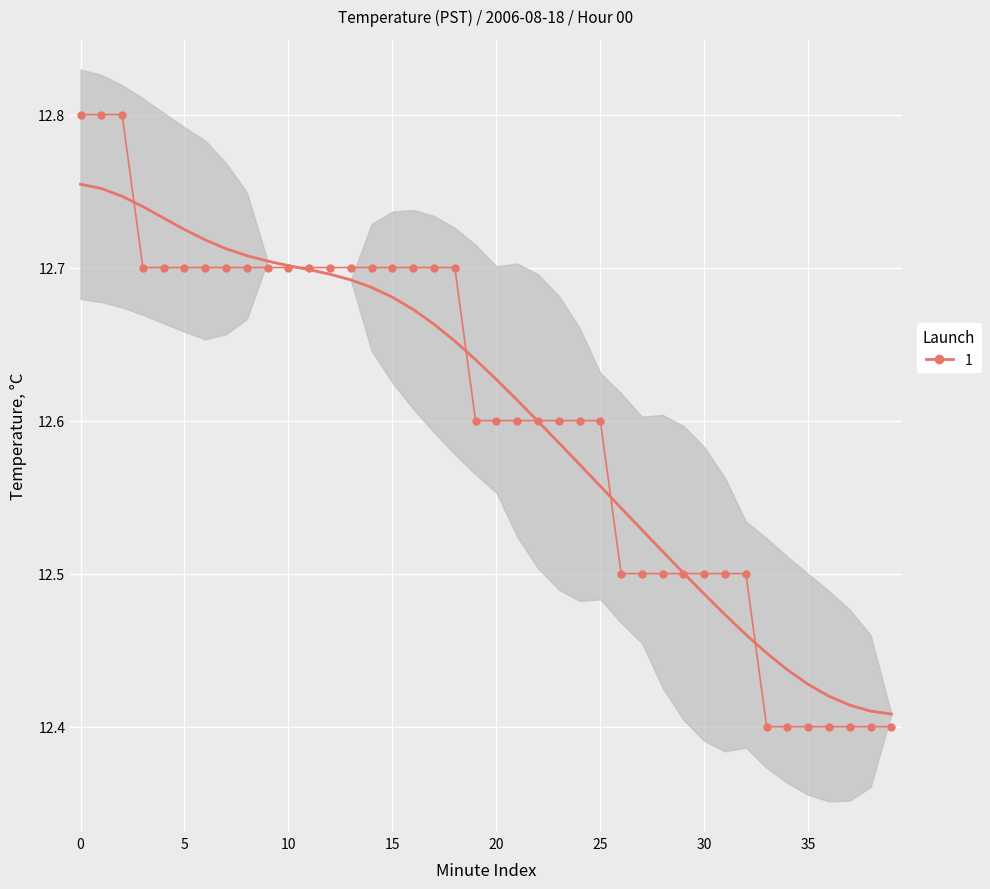

How many lines are shown in the chart?

1